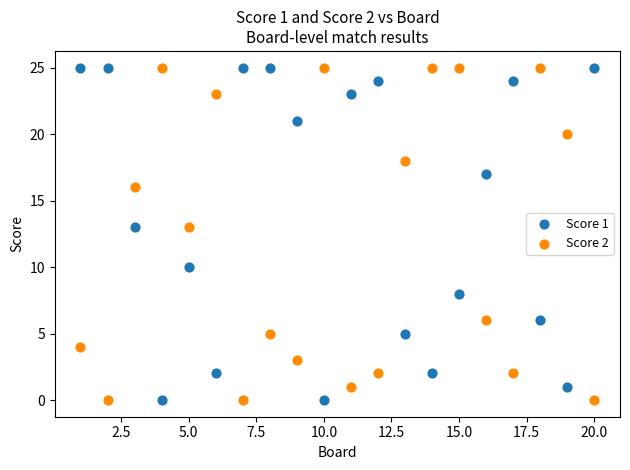

What is the X range (max minus min) for the scatter plot?

19